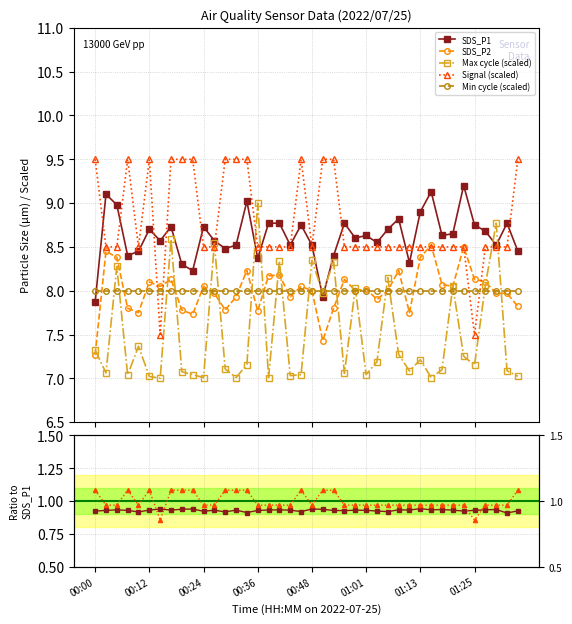

At which category is the sum across all series the highest?

00:05